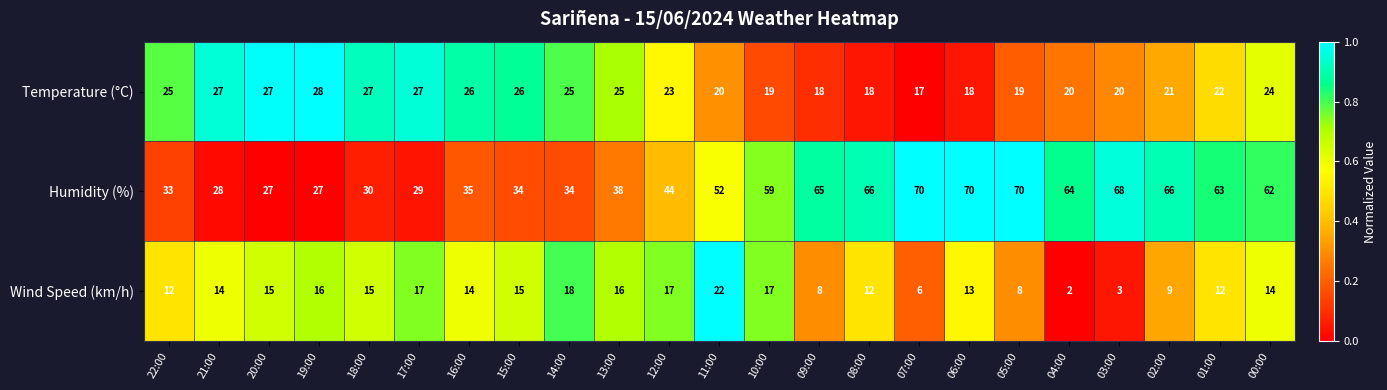

What is the sum of the Wind Speed (km/h) values at 11:00 and 09:00?

30